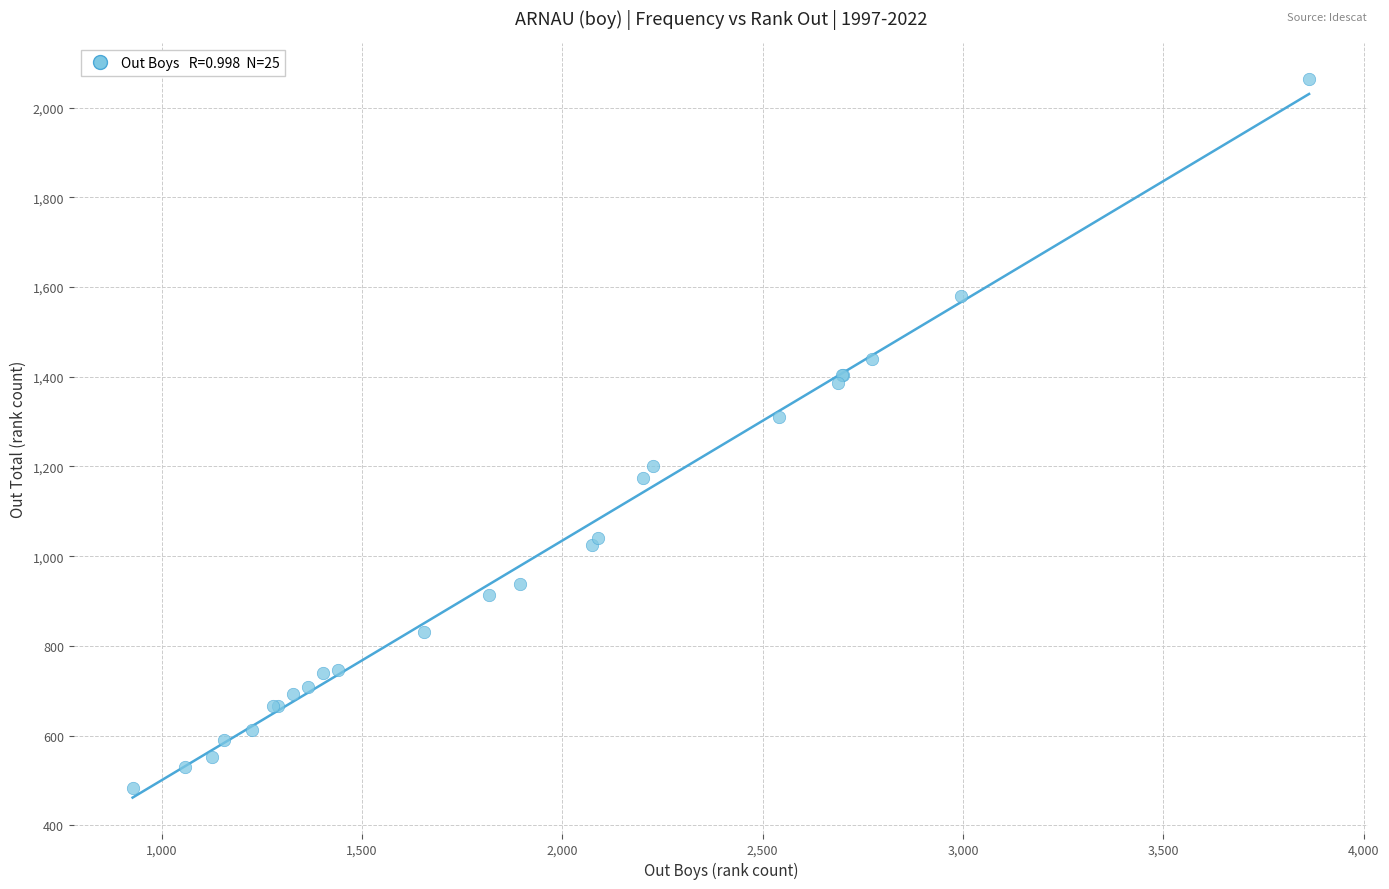

What Y value in the scatter plot is closest to 1272?

1310